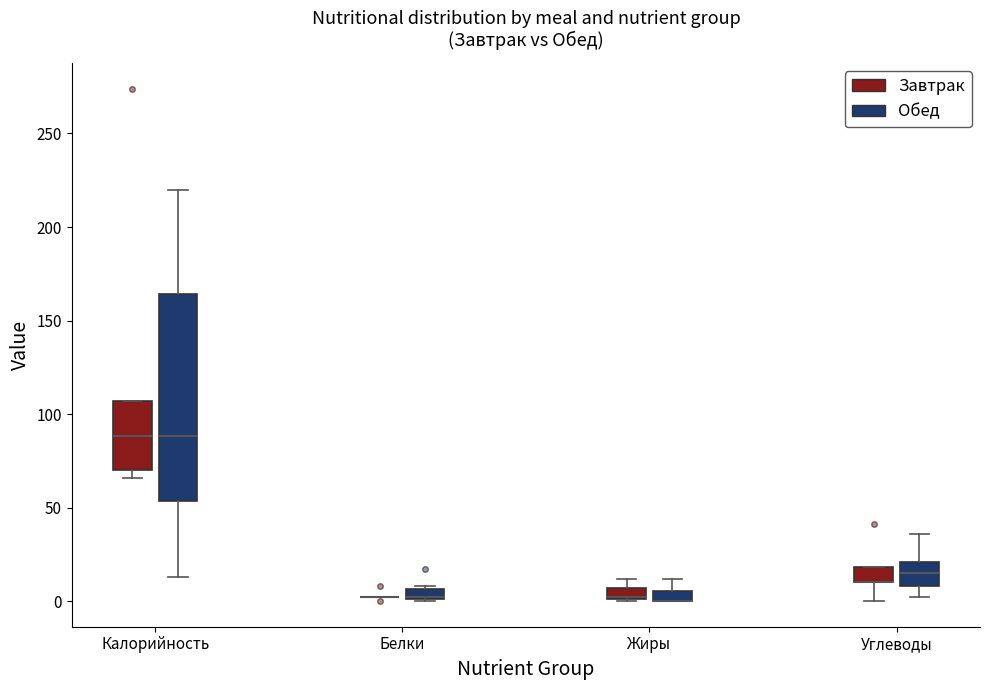

Which box is the tallest, from its lower edge to its upper edge?

Калорийность (Обед)